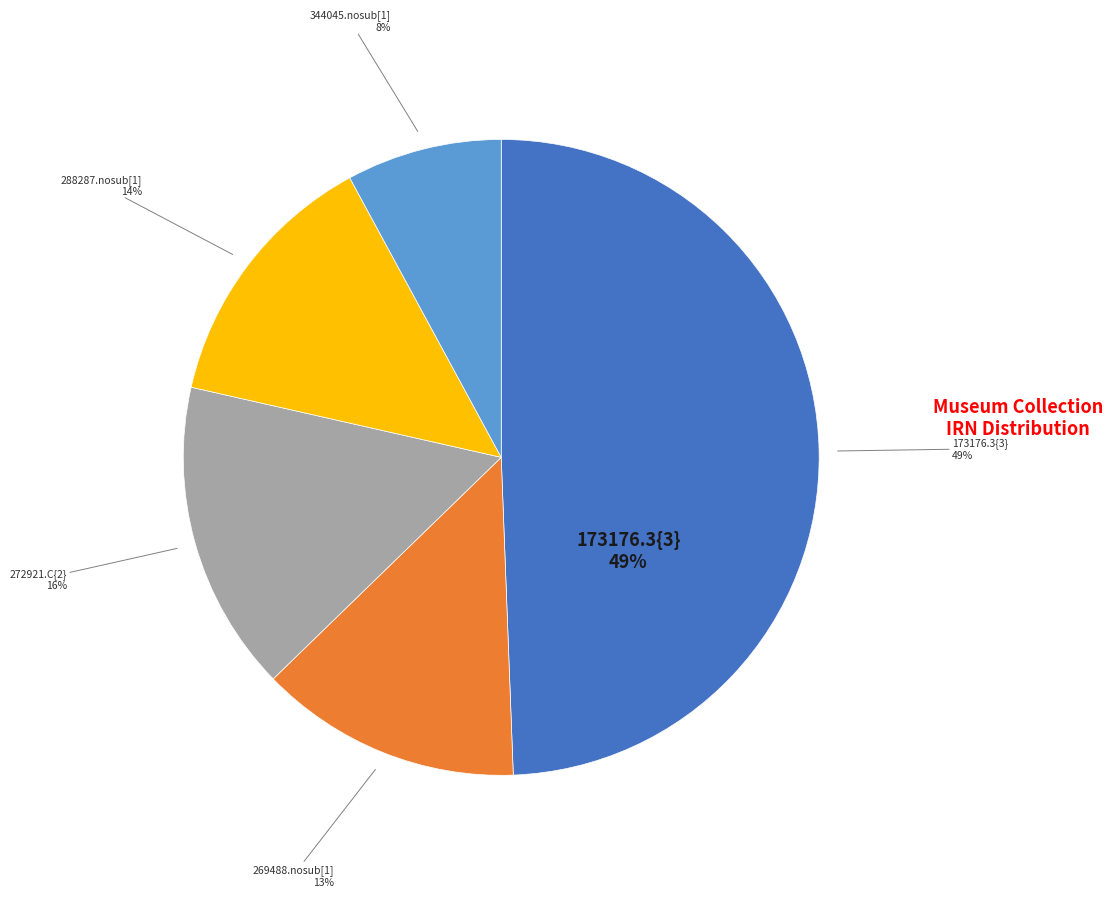

Is it true that 269488.nosub[1] is 7% of the pie?

False